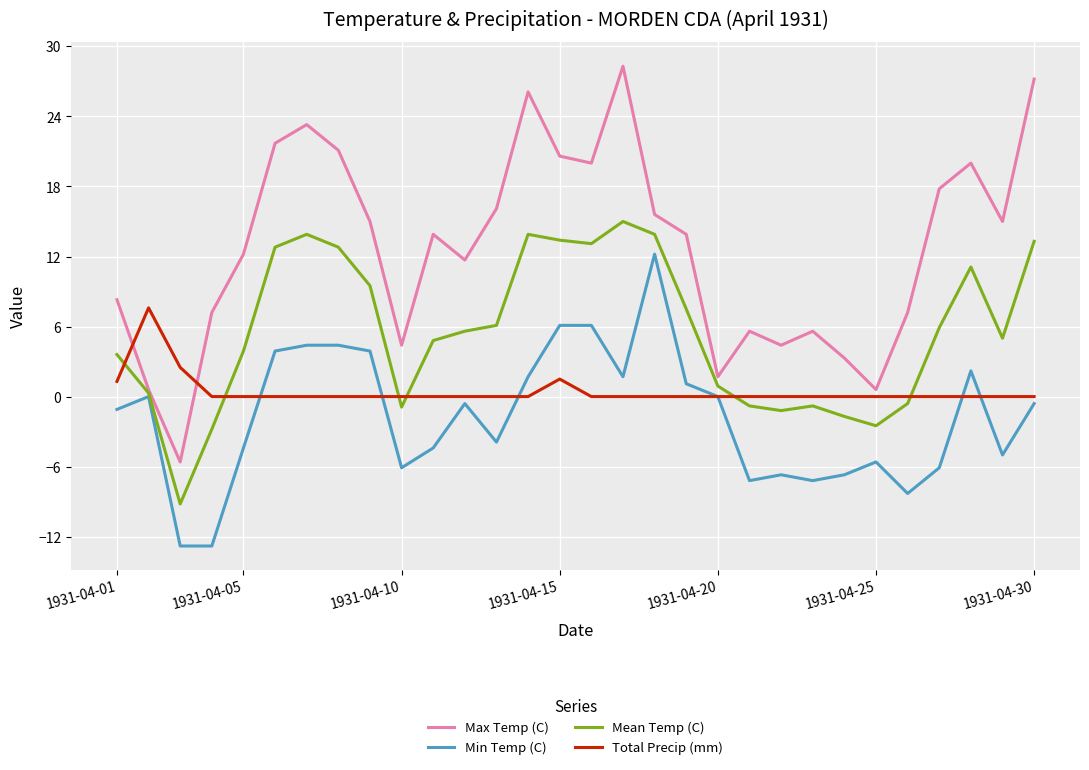

After their last crossing, which series has the higher values: Total Precip (mm) or Mean Temp (C)?

Mean Temp (C)